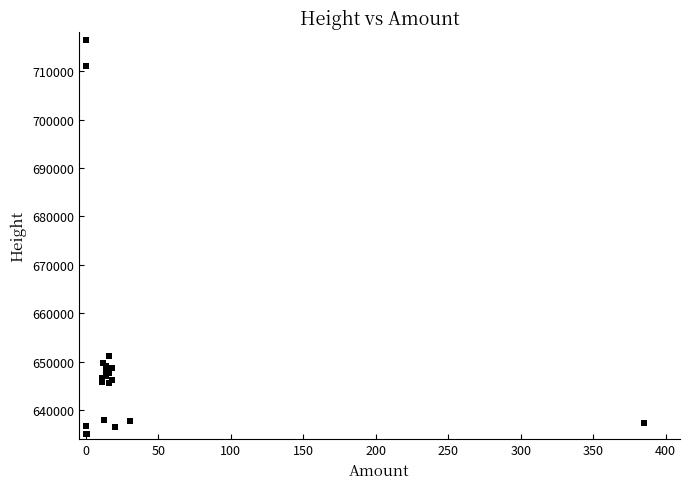

What Y value in the scatter plot is closest to 675798?

651244